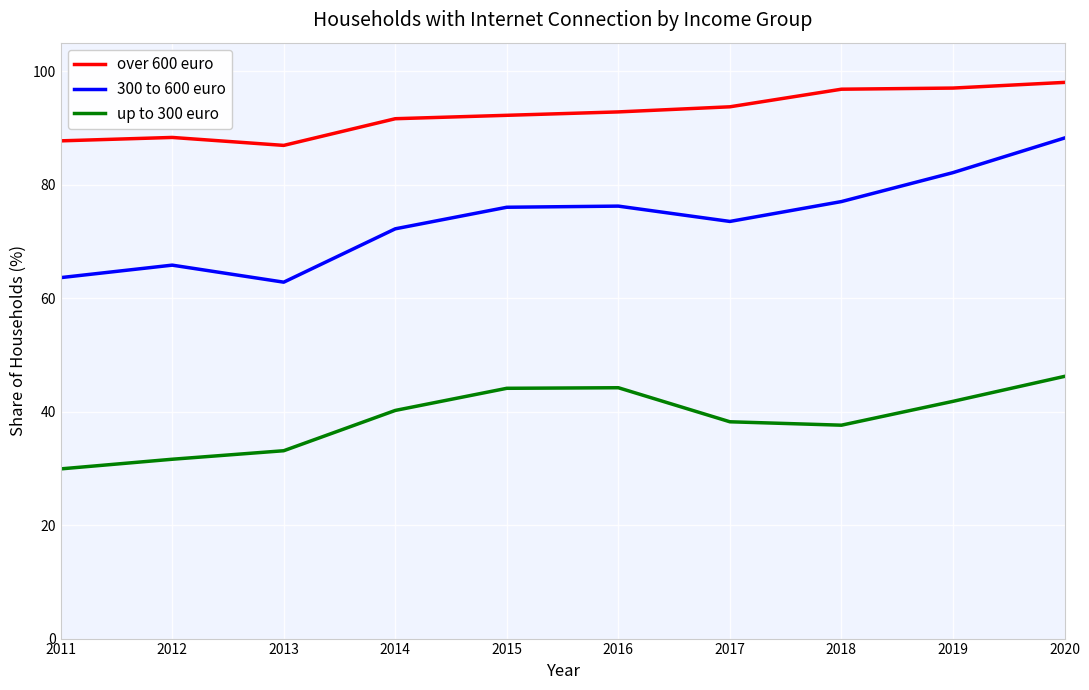

The over 600 euro series shows 96.8 at 2018. True or false?

True